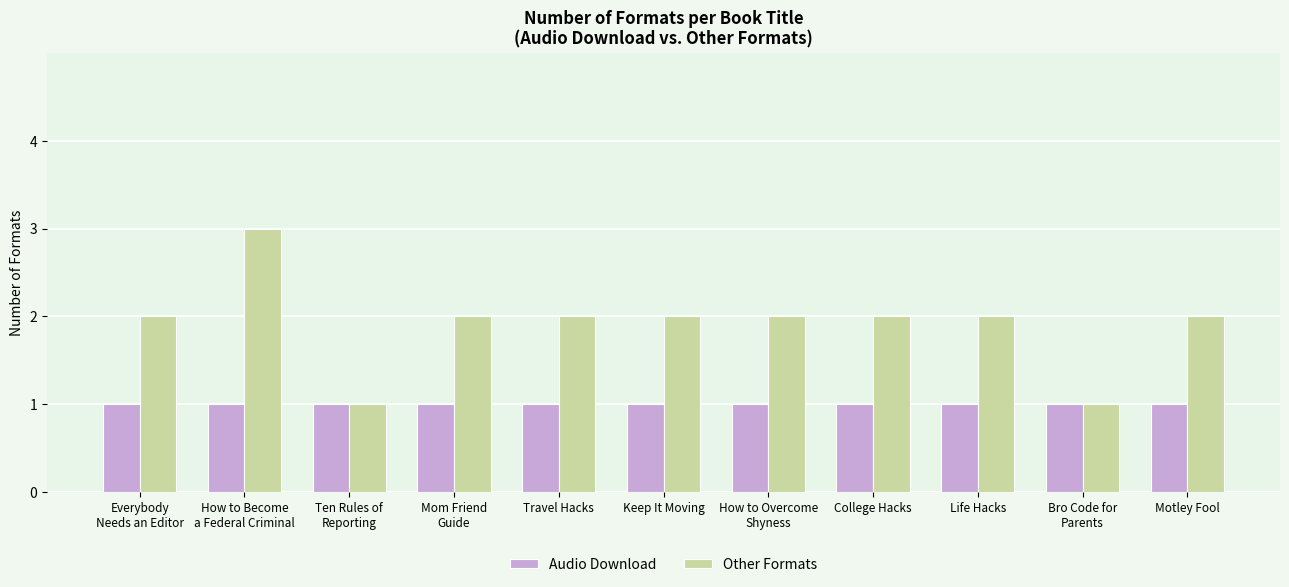

Is the value of Other Formats at How to Become
a Federal Criminal greater than the value of Audio Download at Life Hacks?

Yes